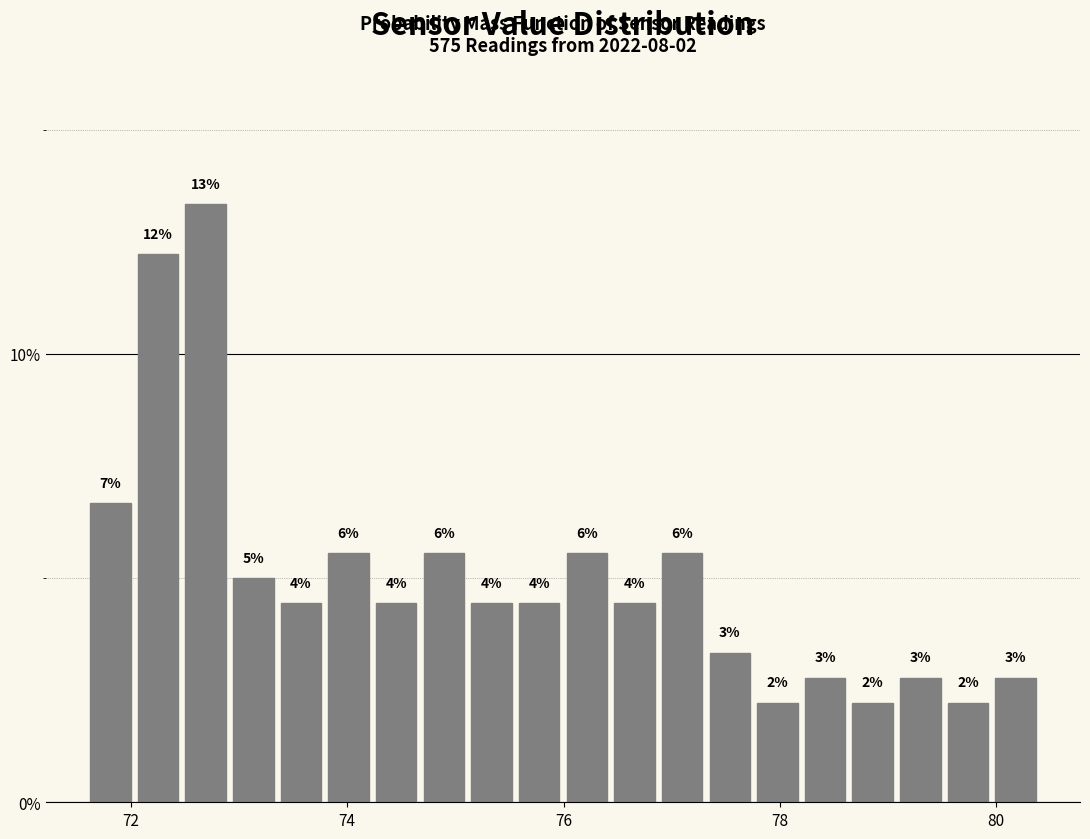

Read against the x-axis, roughly where is the centre of the tallest bar?

72.6